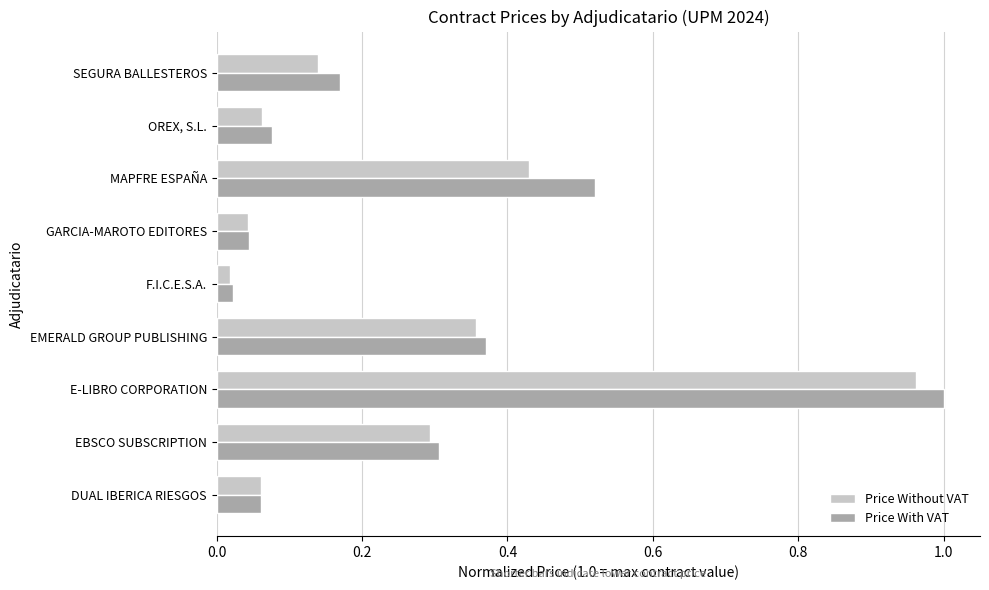

Which series has the widest spread of values?

Price With VAT